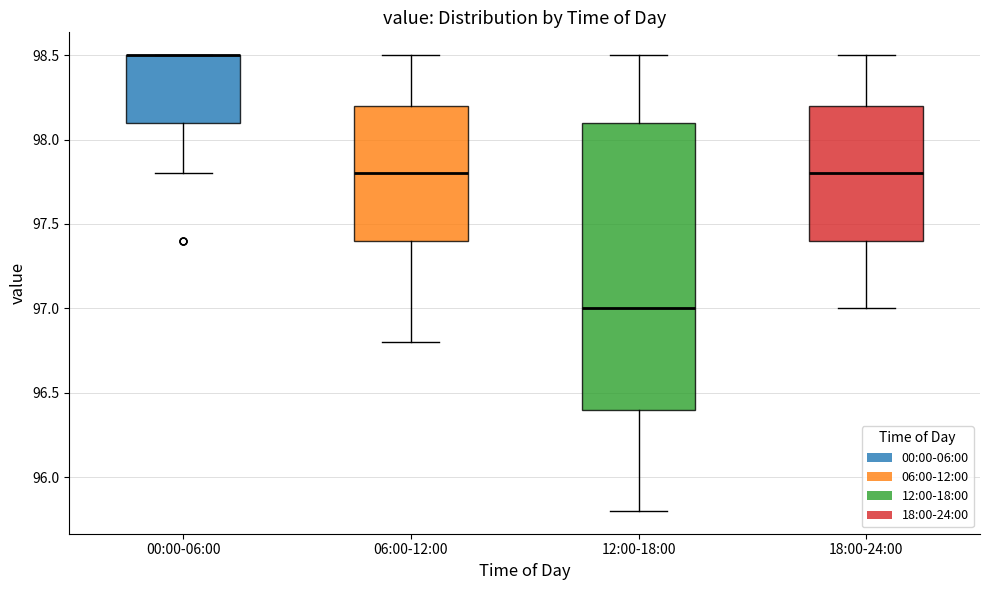

Comparing the boxes themselves (not the whiskers), which one is the tallest?

12:00-18:00